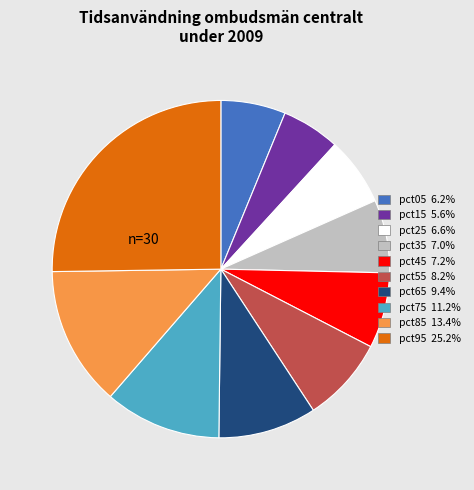

Is pct05 the majority of the pie?

No